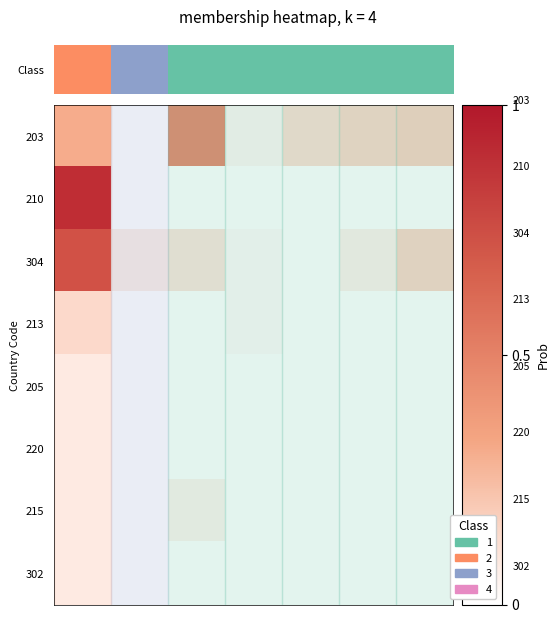

How many categories are shown in the chart?

7